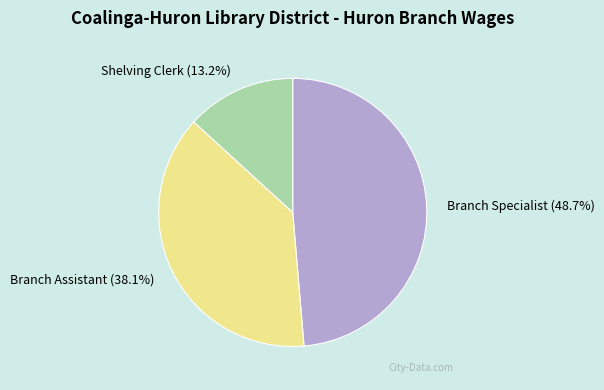

Rank the categories by value from highest to lowest.

Branch Specialist, Branch Assistant, Shelving Clerk